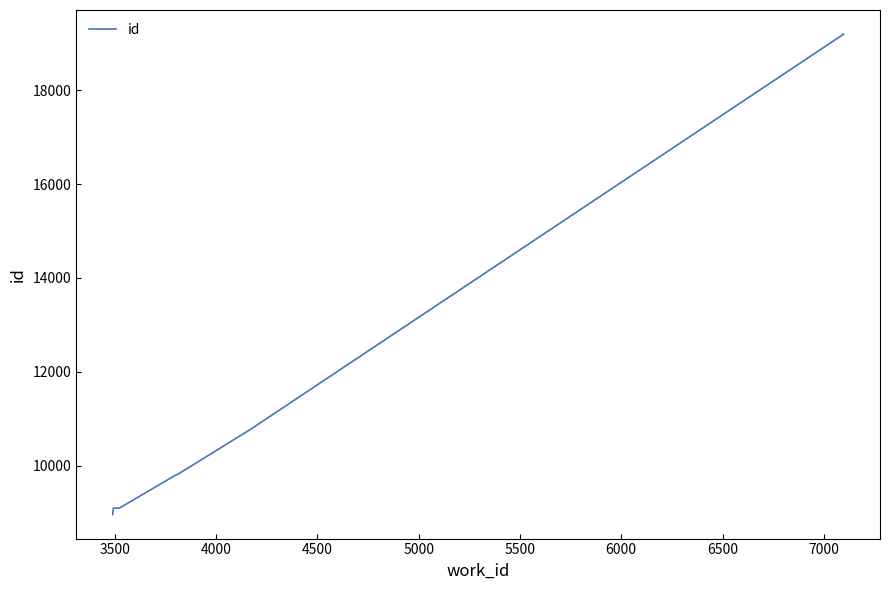

Does the chart display data point markers on the line(s)?

No